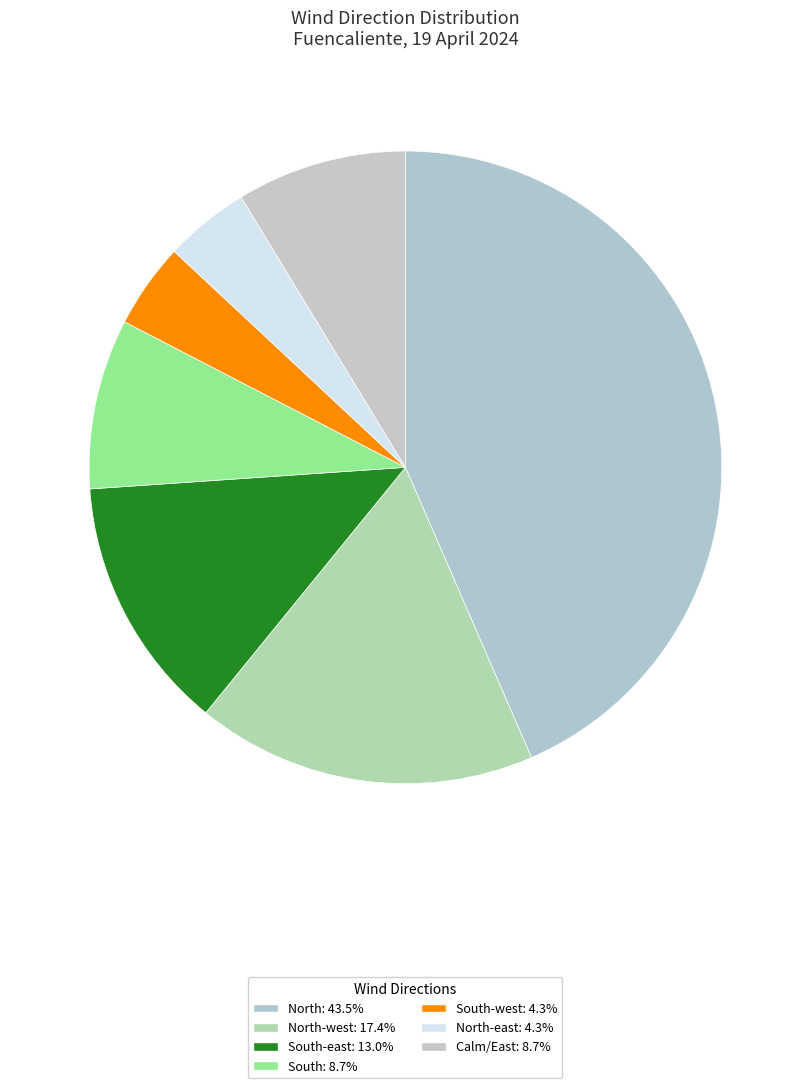

Count the number of slices in the pie.

7